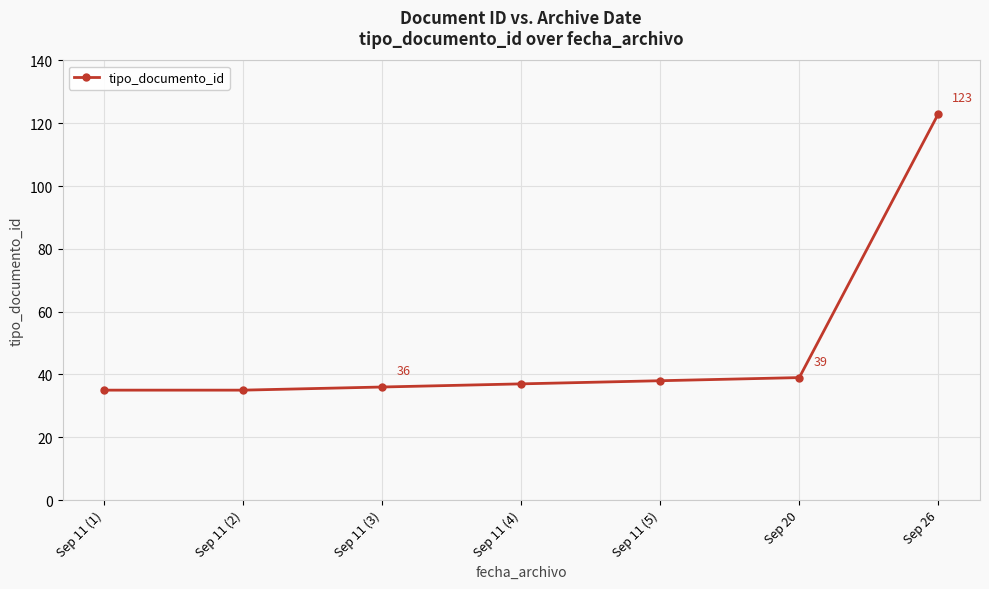

The value at Sep 11 (2) is 15. True or false?

False